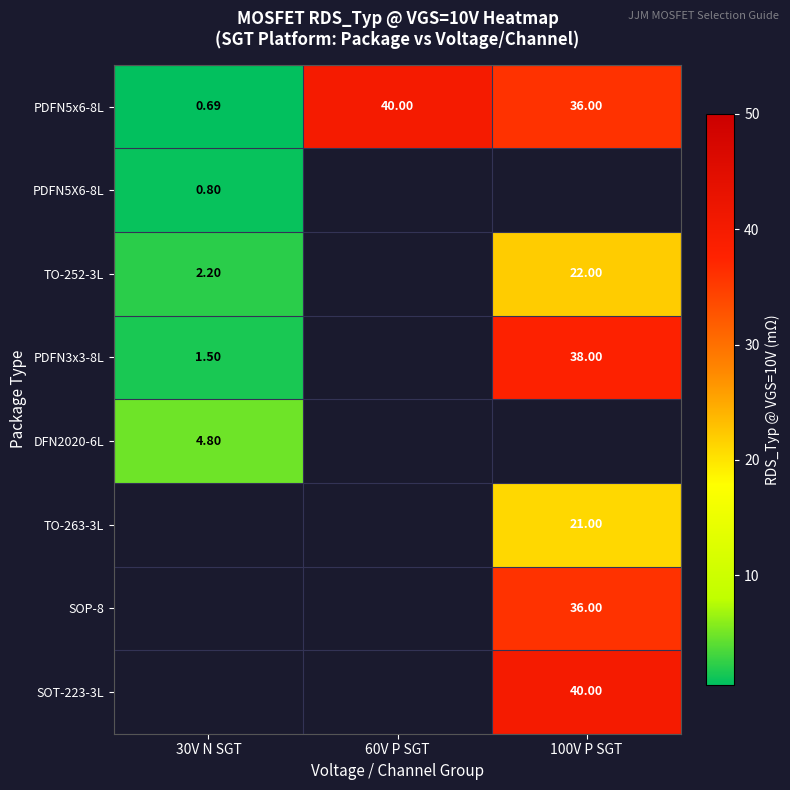

Is the value of PDFN5x6-8L at 30V N SGT greater than the value of TO-263-3L at 100V P SGT?

No